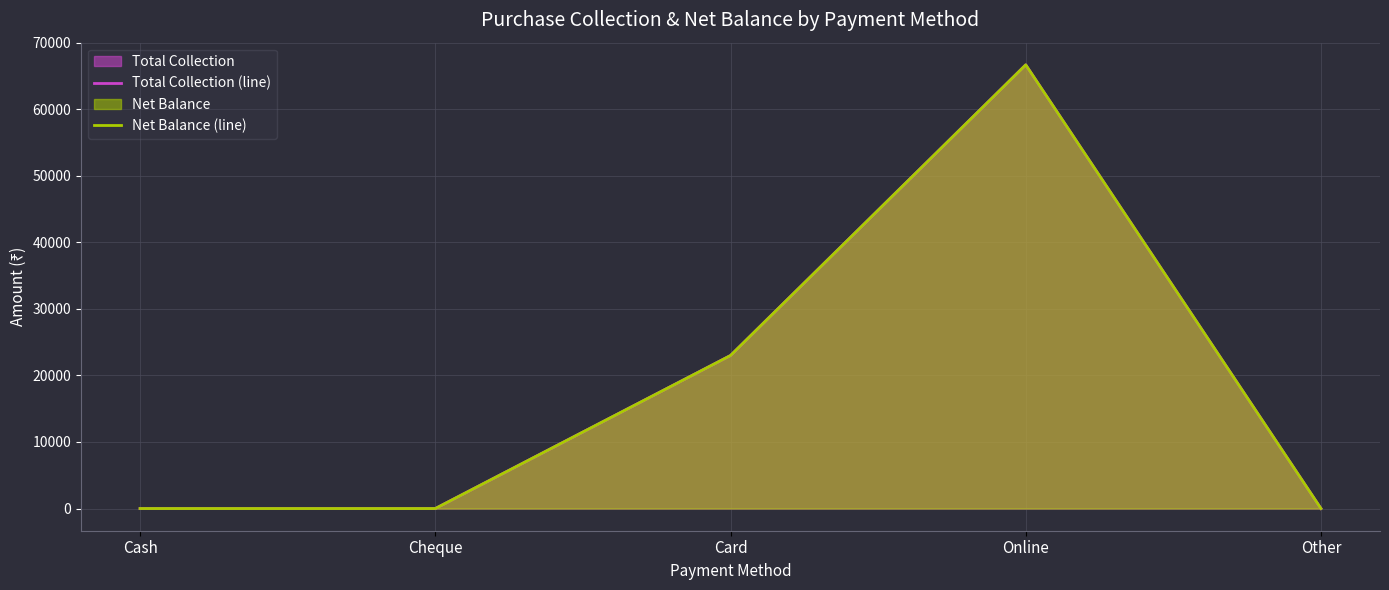

Reading right to left, what are all the values shown in this chart?

Total Collection (line): 0.0	66680.8	23000.6	0.0	0.0
Net Balance (line): 0.0	66680.8	23000.6	0.0	0.0